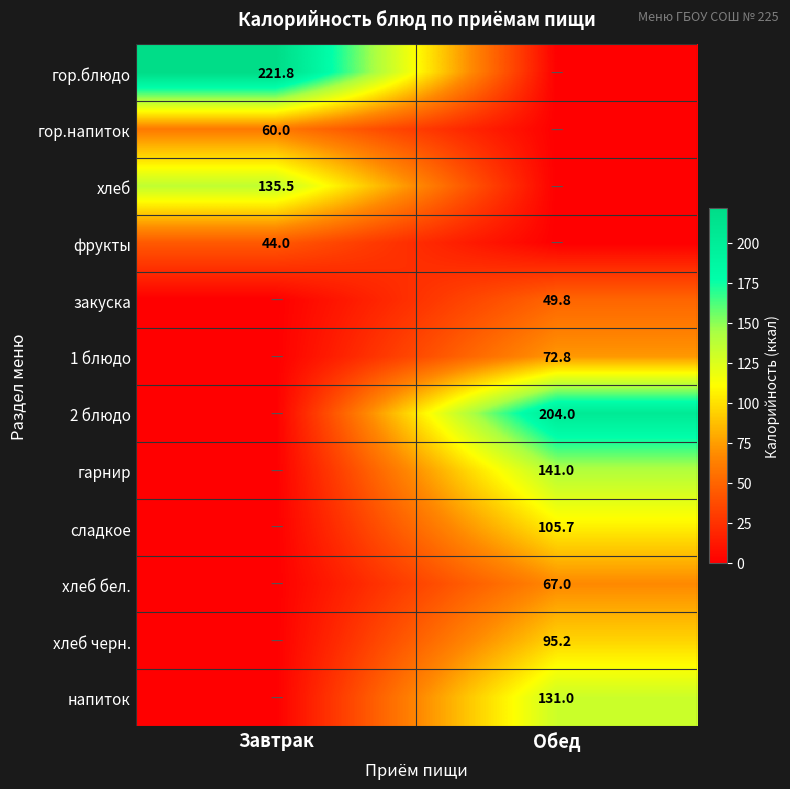

Is the value of 1 блюдо at Обед greater than the value of 2 блюдо at Обед?

No